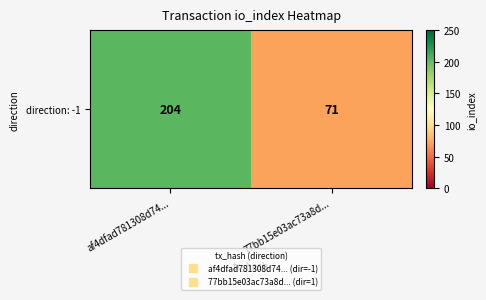

Reading right to left, transcribe all the data shown in this chart.

77bb15e03ac73a8d...=71	af4dfad781308d74...=204